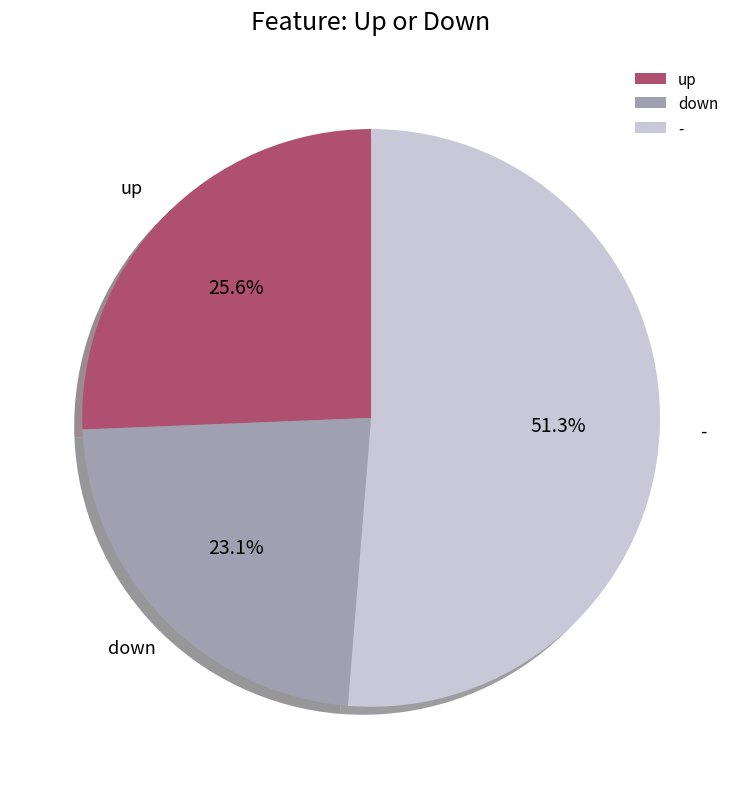

How much of the chart is everything except up?

74.4%